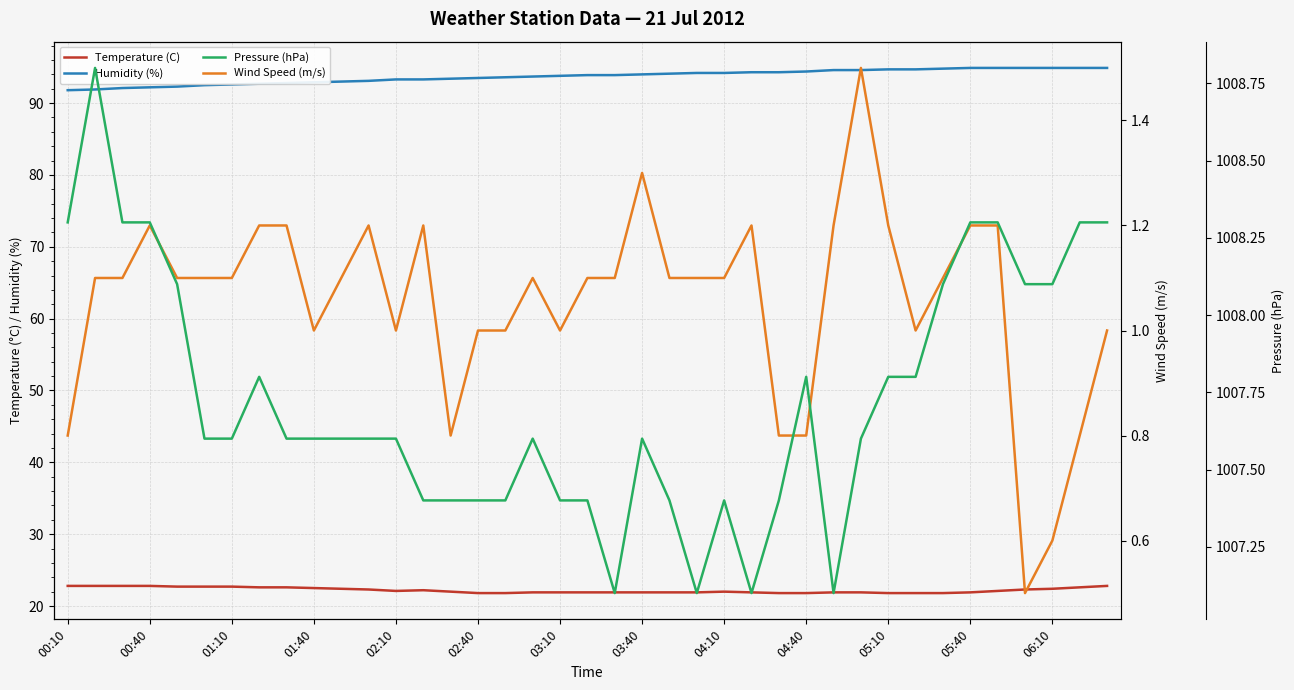

Count the Temperature (C) values in the range 21 to 22.

20